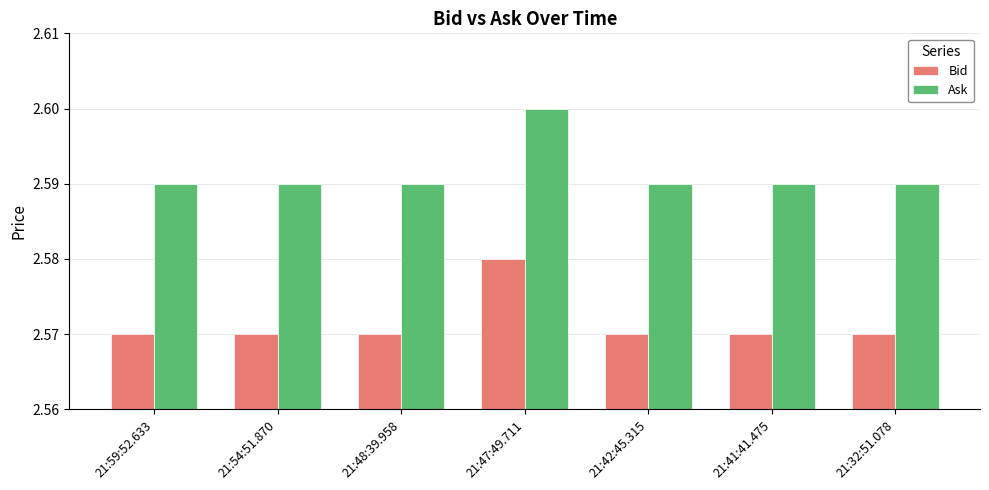

Rank the series by their maximum value, from lowest to highest.

Bid, Ask